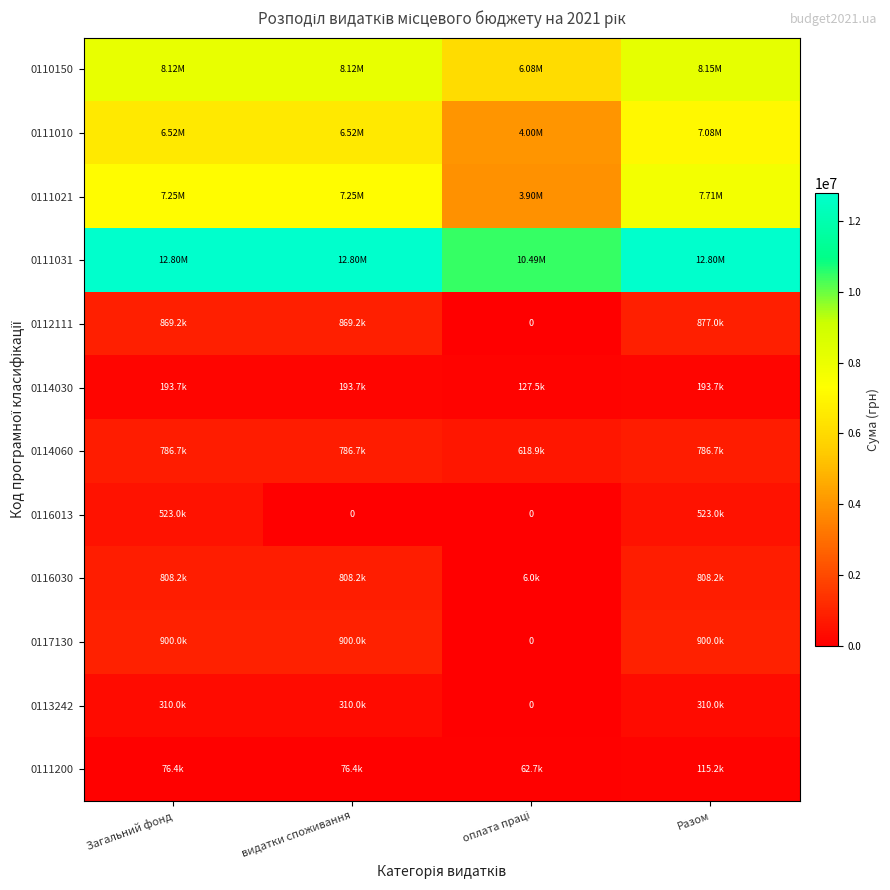

What is the sum of the 0111010 values at Загальний фонд and Разом?

13598991.8